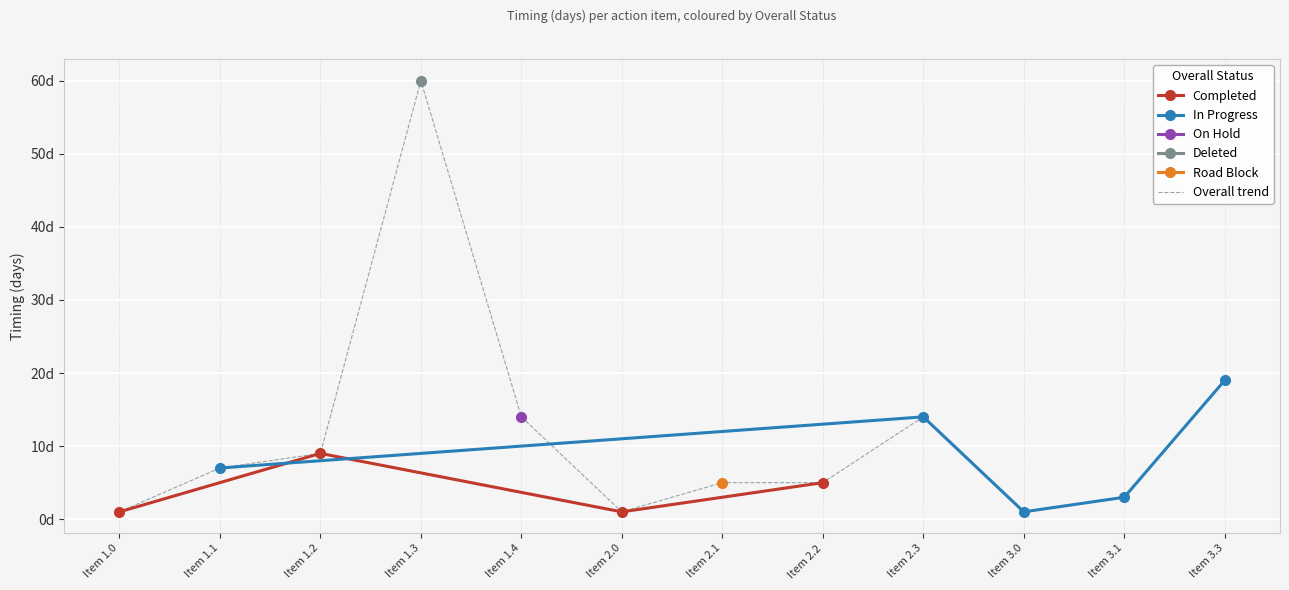

Reading left to right, transcribe all the data shown in this chart.

1.0 Sub topic (TOPIC ONE)=1	1.1 Sub topic (TOPIC ONE)=7	1.2 Sub topic (TOPIC ONE)=9	1.3 Sub topic (TOPIC ONE)=60	1.4 Sub topic (TOPIC ONE)=14	2.0 Sub topic (TOPIC TWO)=1	2.1 Sub topic (TOPIC TWO)=5	2.2 Sub topic (TOPIC TWO)=5	2.3 Sub topic (TOPIC TWO)=14	3.0 Sub topic (TOPIC THREE)=1	3.1 Sub topic (TOPIC THREE)=3	3.3 Sub topic (TOPIC THREE)=19